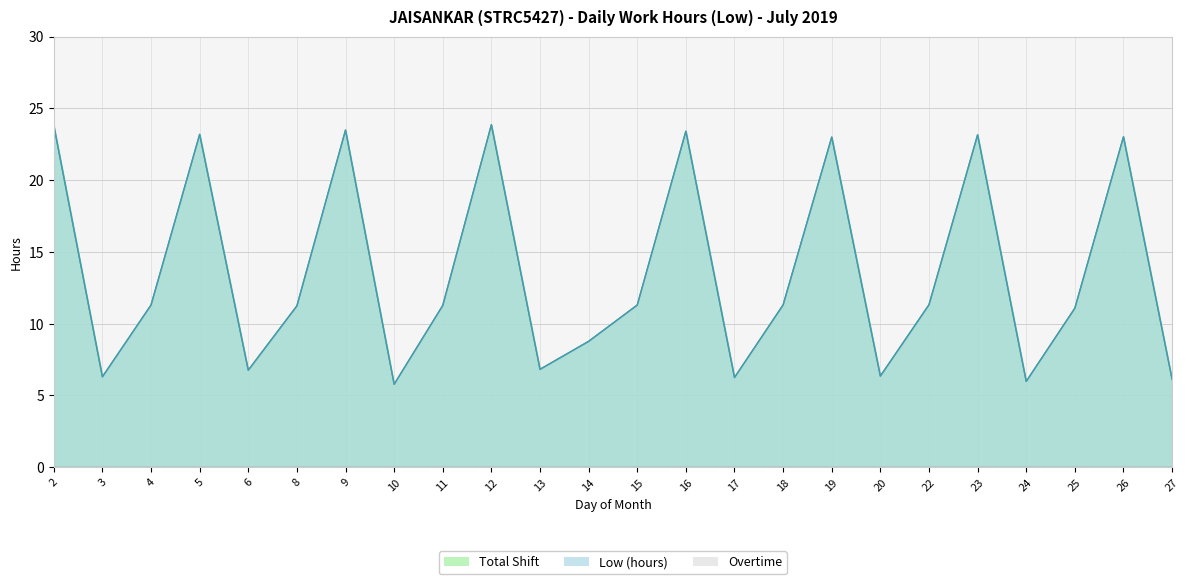

At which label is Low (hours) closest to 14?

22